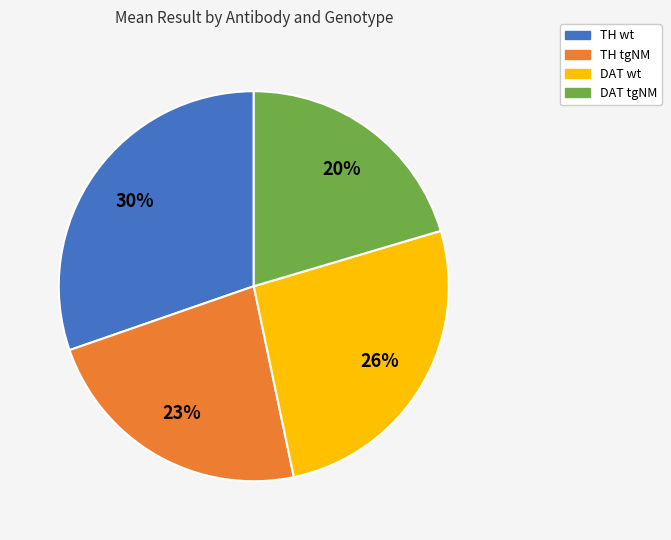

How many segments does this pie chart have?

4